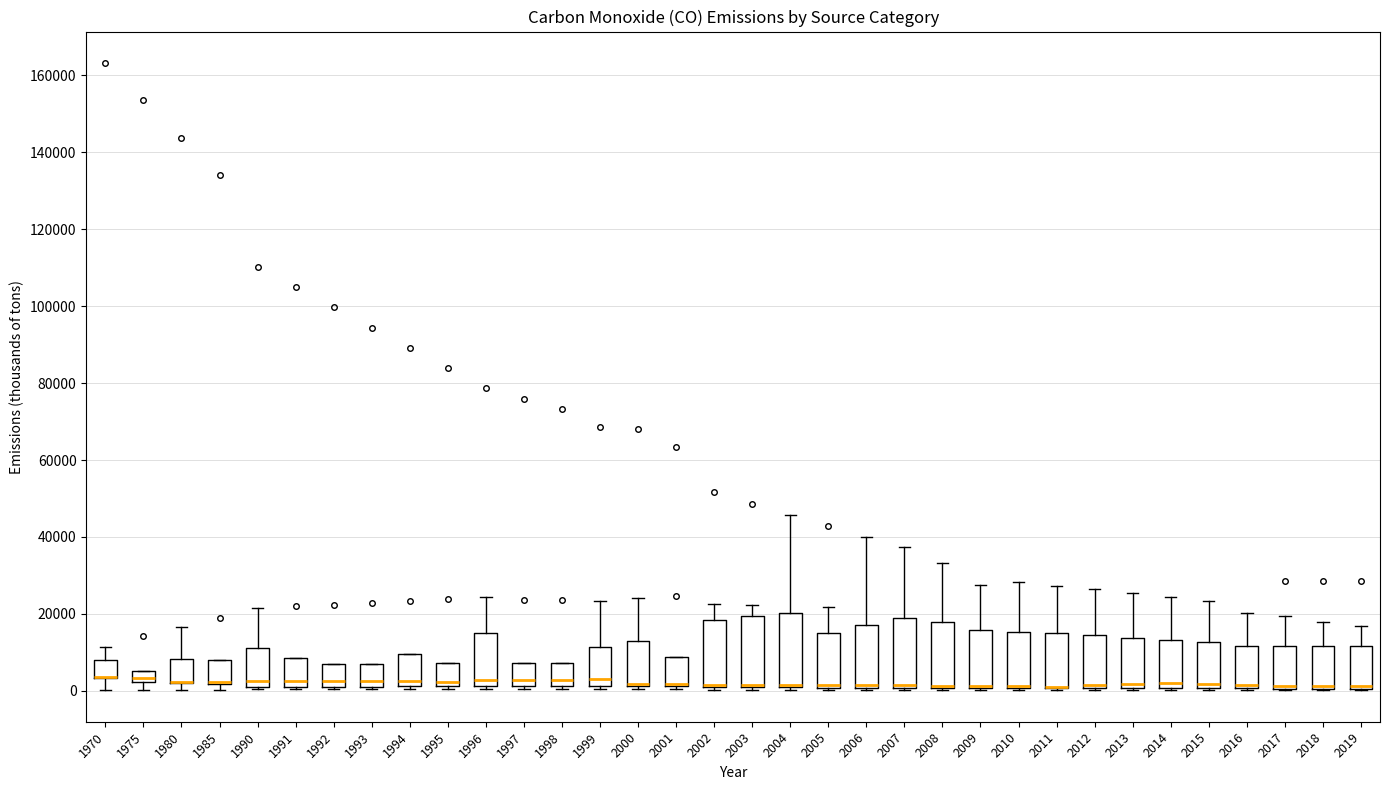

Reading left to right, read every box against the y-axis: the position of its median line, the range the box covers, and the ends of its whiskers. The values are not printed on the chart, so give them approximately, as read against the axis.

1970: median 4000 (drawn on the box's lower edge), box 4000 to 8000, whiskers 0 to 12000
1975: median 4000, box 2000 to 6000, whiskers 0 to 6000
1980: median 2000 (drawn on the box's lower edge), box 2000 to 8000, whiskers 0 to 16000
1985: median 2000 (drawn on the box's lower edge), box 2000 to 8000, whiskers 0 to 8000
1990: median 2000 (just above the box's lower edge), box 2000 to 12000, whiskers 0 to 22000
1991: median 2000 (just above the box's lower edge), box 2000 to 8000, whiskers 0 to 8000
1992: median 2000 (just above the box's lower edge), box 2000 to 6000, whiskers 0 to 6000
1993: median 2000 (just above the box's lower edge), box 2000 to 8000, whiskers 0 to 8000
1994: median 2000 (just above the box's lower edge), box 2000 to 10000, whiskers 0 to 10000
1995: median 2000 (just above the box's lower edge), box 2000 to 8000, whiskers 0 to 8000
1996: median 2000 (just above the box's lower edge), box 2000 to 16000, whiskers 0 to 24000
1997: median 2000 (just above the box's lower edge), box 2000 to 8000, whiskers 0 to 8000
1998: median 2000 (just above the box's lower edge), box 2000 to 8000, whiskers 0 to 8000
1999: median 4000, box 2000 to 12000, whiskers 0 to 24000
2000: median 2000 (drawn on the box's lower edge), box 2000 to 12000, whiskers 0 to 24000
2001: median 2000 (drawn on the box's lower edge), box 2000 to 8000, whiskers 0 to 8000
2002: median 2000 (drawn on the box's lower edge), box 0 to 18000, whiskers 0 (just below the box's lower edge) to 22000
2003: median 2000 (drawn on the box's lower edge), box 0 to 20000, whiskers 0 (just below the box's lower edge) to 22000
2004: median 2000 (drawn on the box's lower edge), box 0 to 20000, whiskers 0 (just below the box's lower edge) to 46000
2005: median 2000, box 0 to 16000, whiskers 0 (just below the box's lower edge) to 22000
2006: median 2000 (drawn on the box's lower edge), box 0 to 18000, whiskers 0 (just below the box's lower edge) to 40000
2007: median 2000 (drawn on the box's lower edge), box 0 to 18000, whiskers 0 (just below the box's lower edge) to 38000
2008: median 2000 (drawn on the box's lower edge), box 0 to 18000, whiskers 0 (just below the box's lower edge) to 34000
2009: median 2000 (drawn on the box's lower edge), box 0 to 16000, whiskers 0 (just below the box's lower edge) to 28000
2010: median 2000 (drawn on the box's lower edge), box 0 to 16000, whiskers 0 (just below the box's lower edge) to 28000
2011: median 2000 (drawn on the box's lower edge), box 0 to 14000, whiskers 0 (just below the box's lower edge) to 28000
2012: median 2000 (drawn on the box's lower edge), box 0 to 14000, whiskers 0 (just below the box's lower edge) to 26000
2013: median 2000, box 0 to 14000, whiskers 0 (just below the box's lower edge) to 26000
2014: median 2000, box 0 to 14000, whiskers 0 (just below the box's lower edge) to 24000
2015: median 2000, box 0 to 12000, whiskers 0 to 24000
2016: median 2000, box 0 to 12000, whiskers 0 to 20000
2017: median 2000 (drawn on the box's lower edge), box 0 to 12000, whiskers 0 to 20000
2018: median 2000 (drawn on the box's lower edge), box 0 to 12000, whiskers 0 to 18000
2019: median 2000 (drawn on the box's lower edge), box 0 to 12000, whiskers 0 to 16000